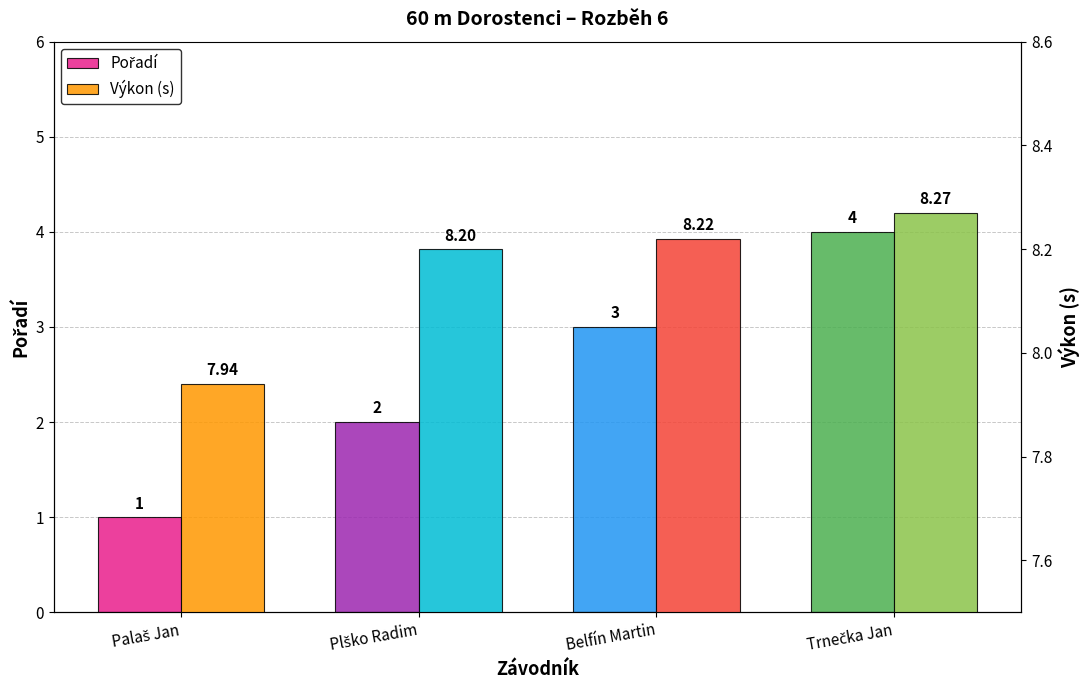

At which category is the sum across all series the highest?

Trnečka Jan